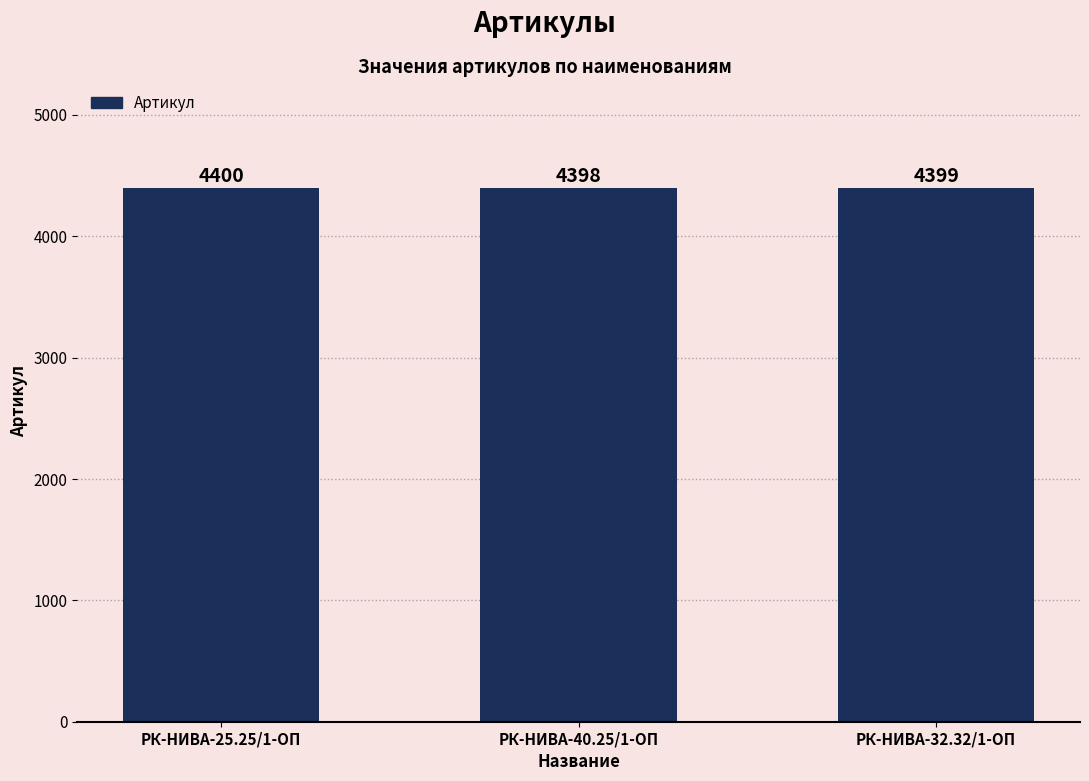

At which label is the value closest to 4399?

РК-НИВА-32.32/1-ОП